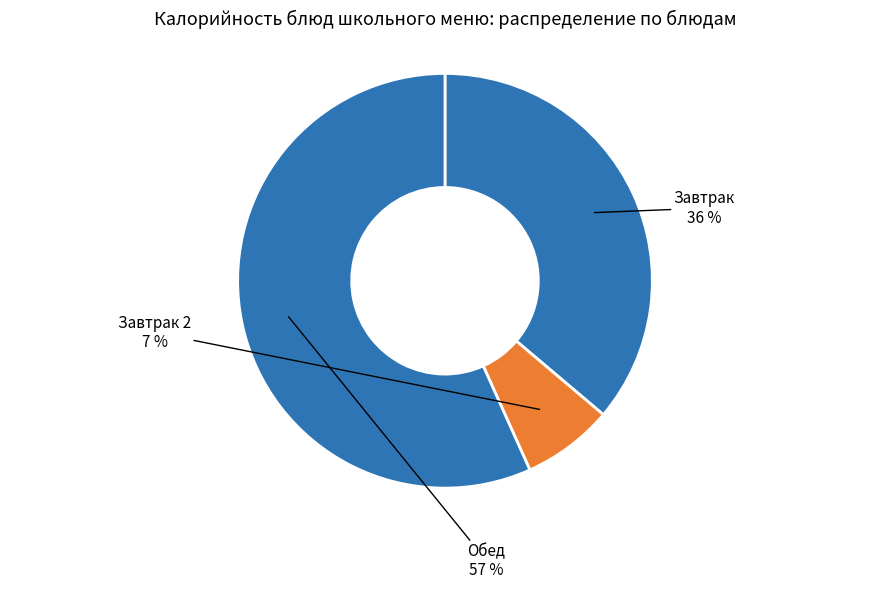

Count the number of slices in the pie.

3